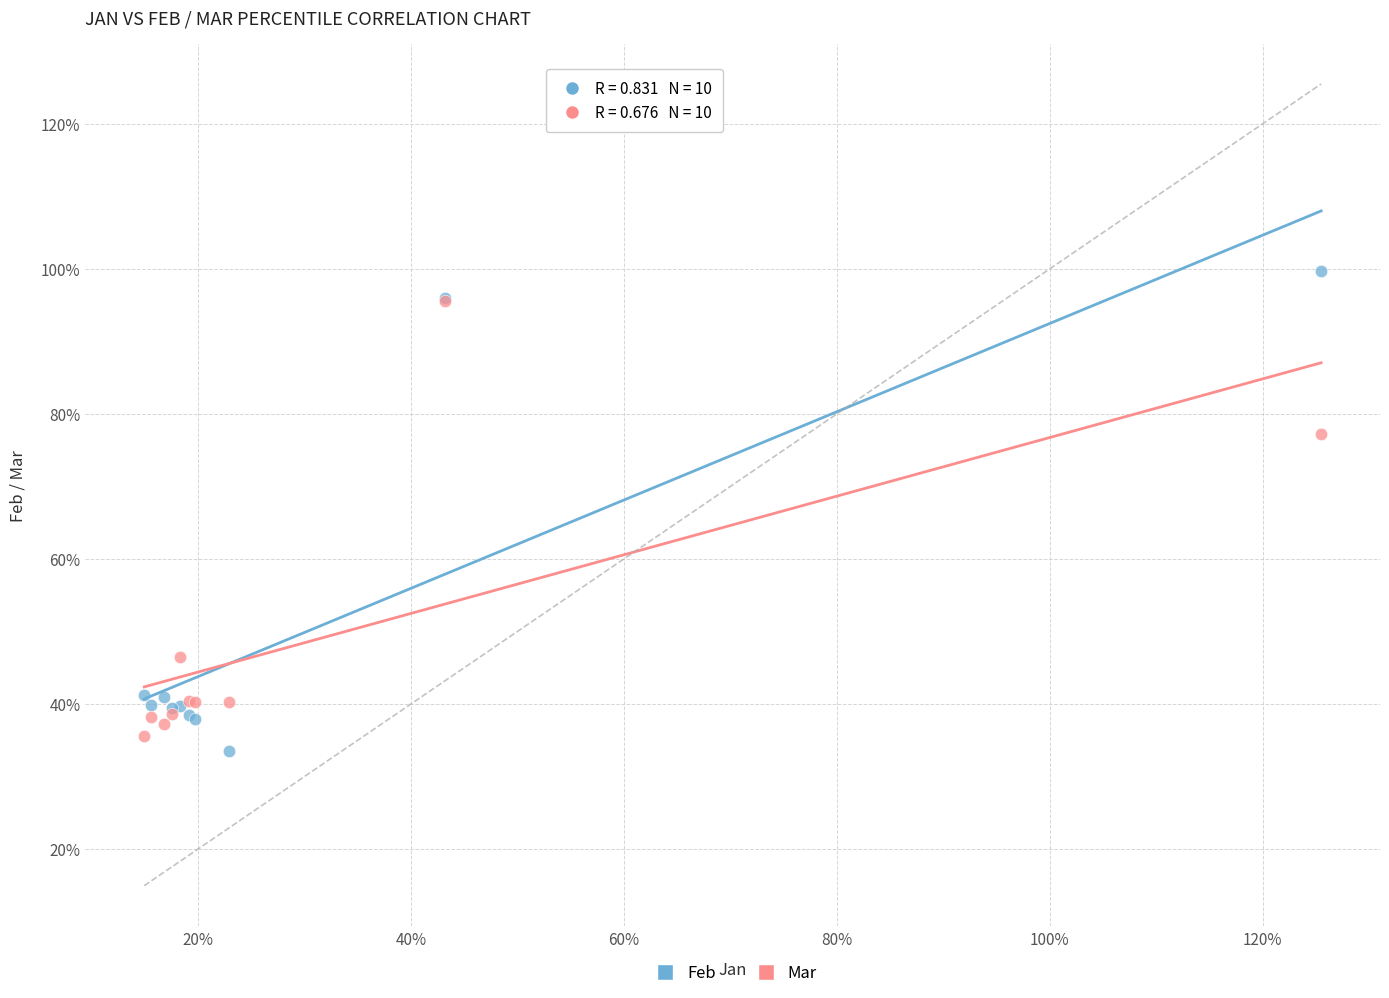

Which series reaches the minimum Y coordinate?

Feb